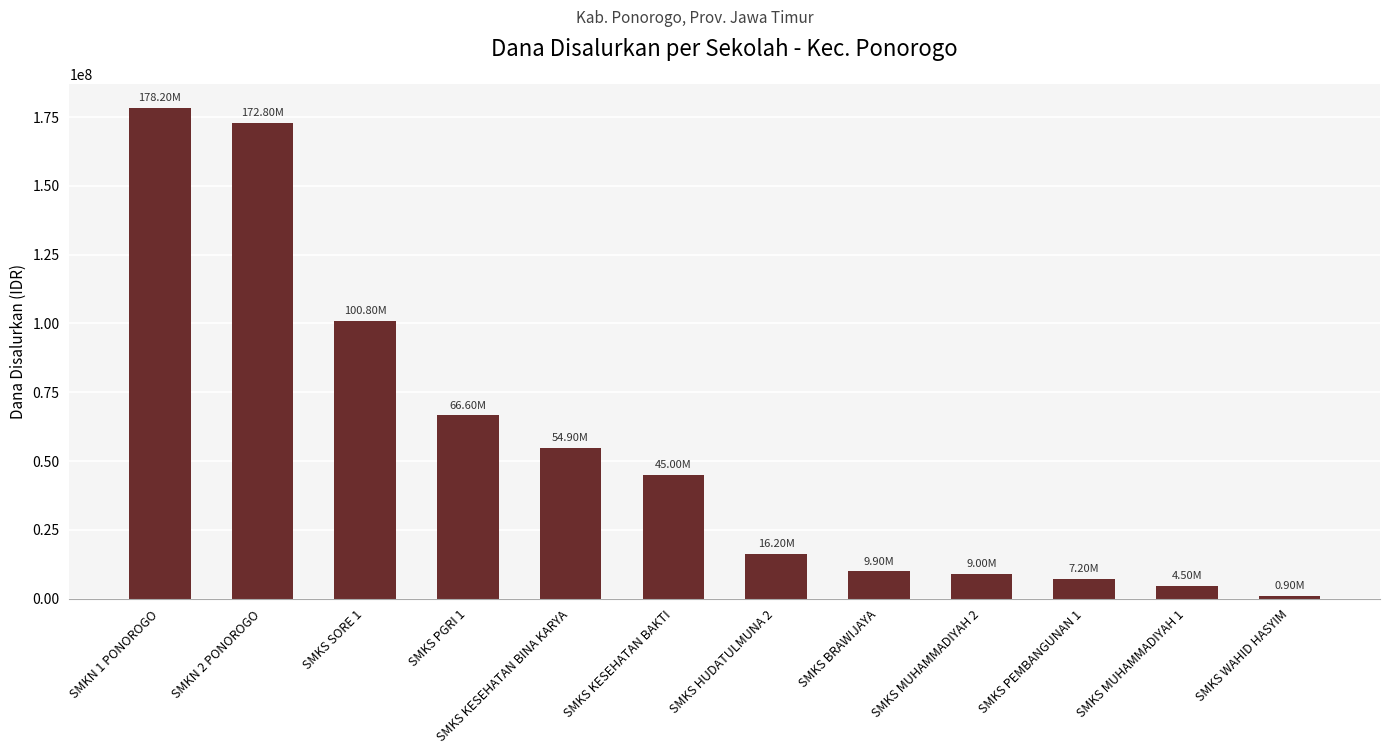

Is it true that the value at SMKN 1 PONOROGO is 79344928?

False